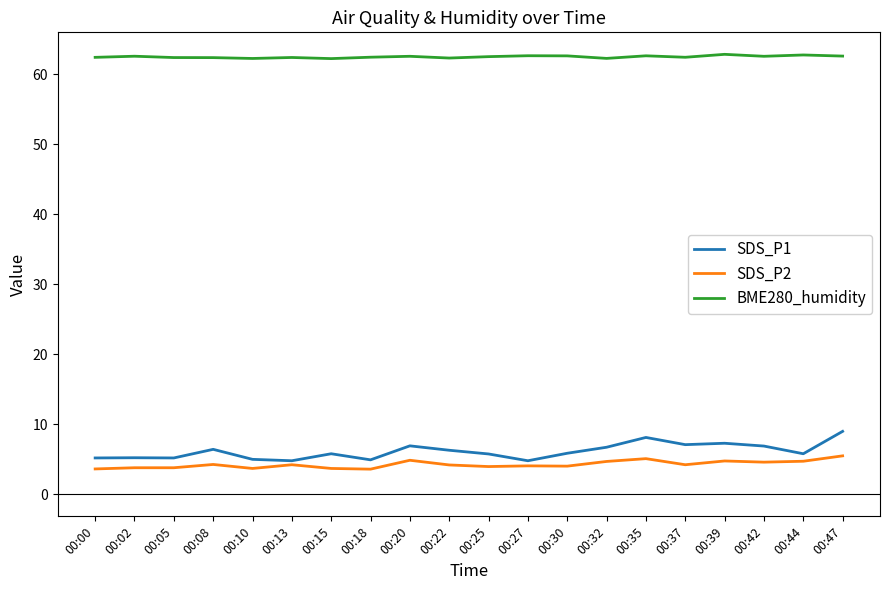

Count the number of categories in the chart.

20